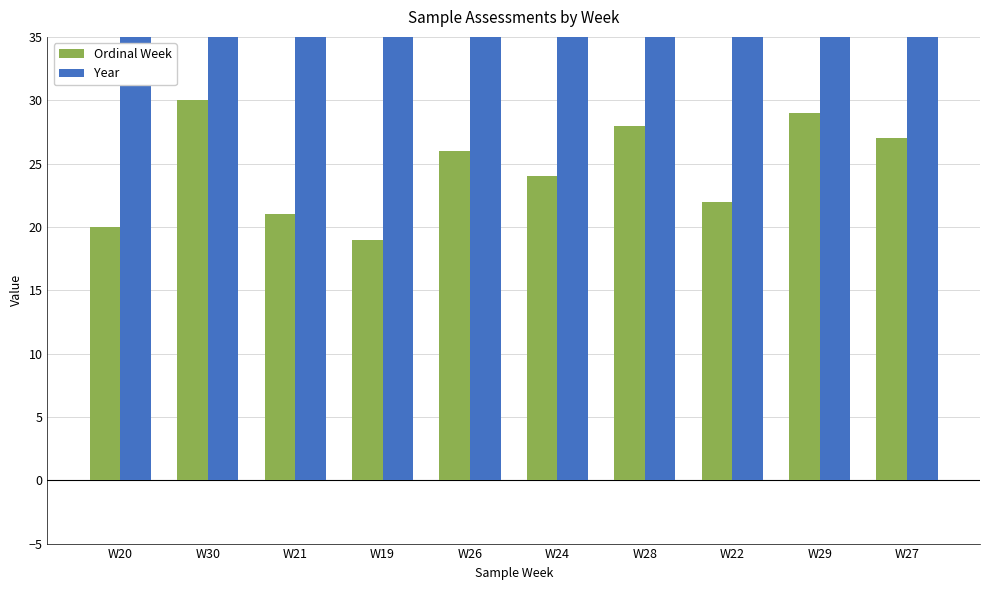

List the labels in order of Ordinal Week value, smallest first.

W19, W20, W21, W22, W24, W26, W27, W28, W29, W30